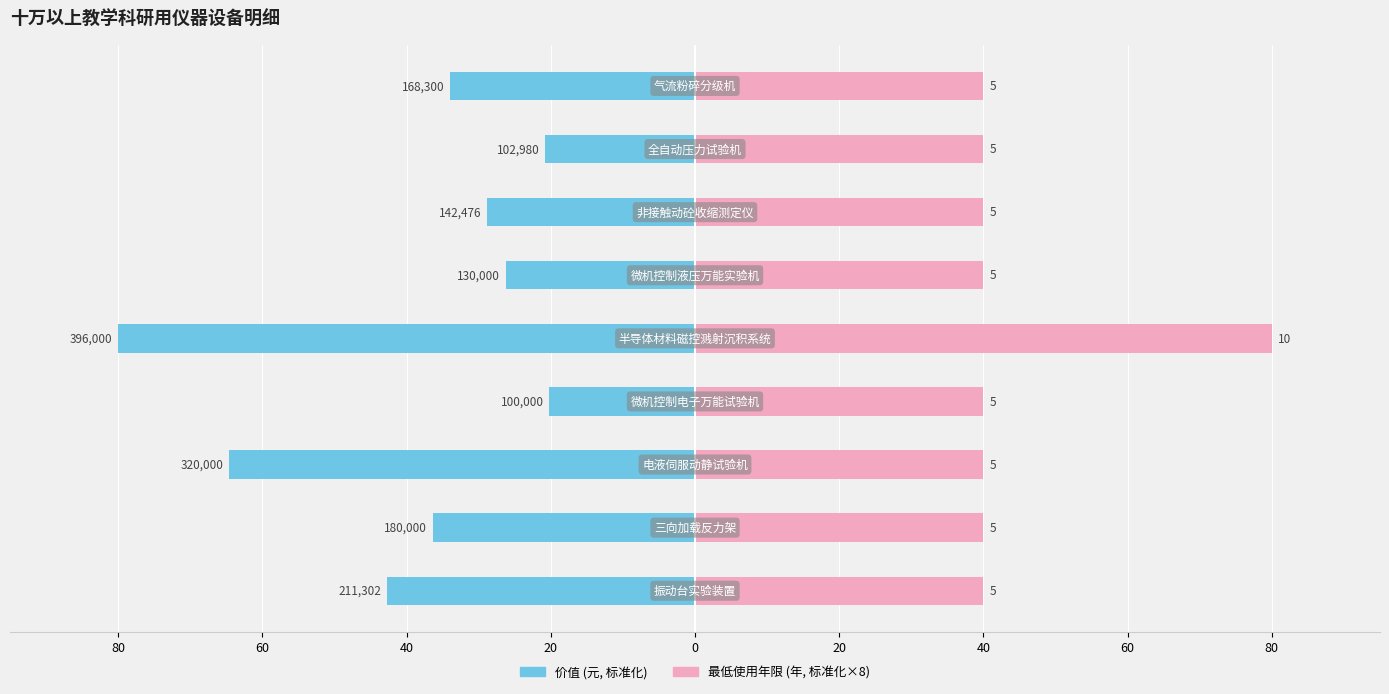

Which series changed the most between 20 and 60?

价值 (元)